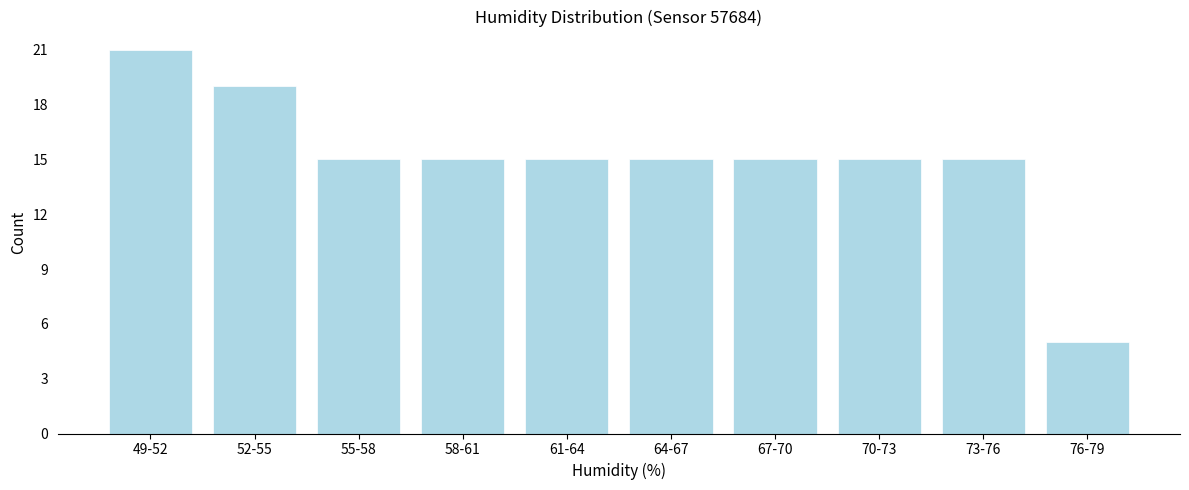

Reading left to right, list all the values displayed in this chart.

49-52=21	52-55=19	55-58=15	58-61=15	61-64=15	64-67=15	67-70=15	70-73=15	73-76=15	76-79=5